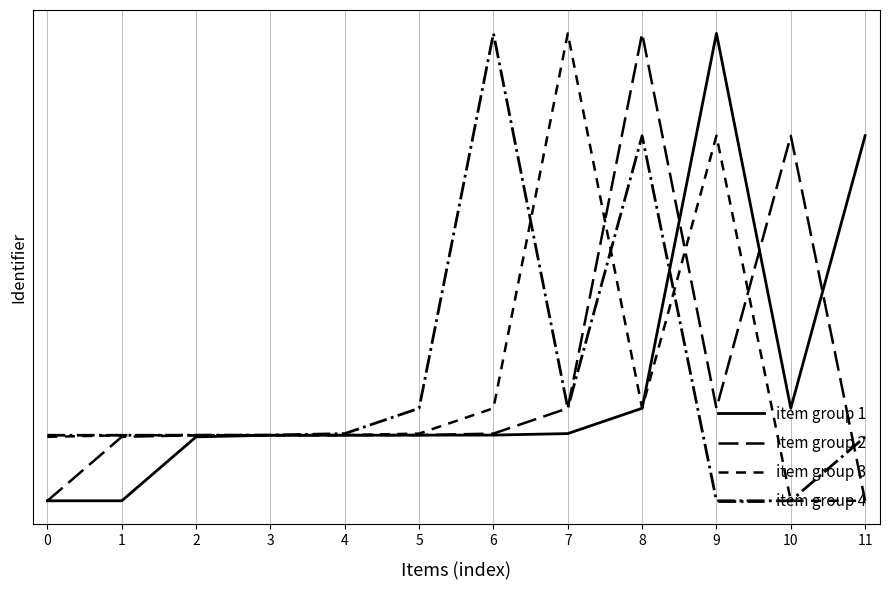

What is the sum of the item group 3 values at 0 and 6?

10194856